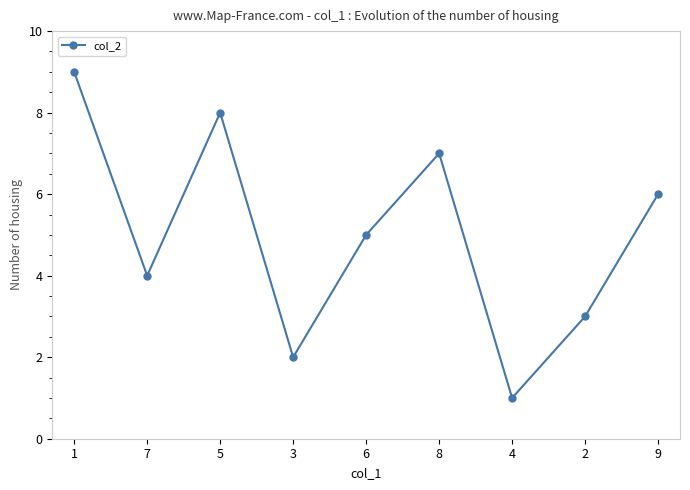

Reading left to right, what are all the values shown in this chart?

1=9	7=4	5=8	3=2	6=5	8=7	4=1	2=3	9=6